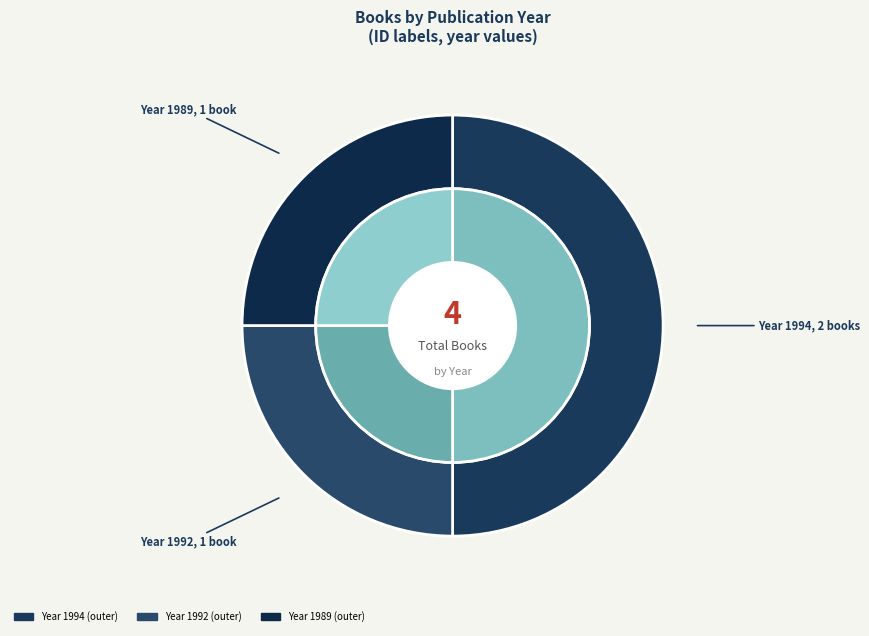

How many segments does this pie chart have?

4